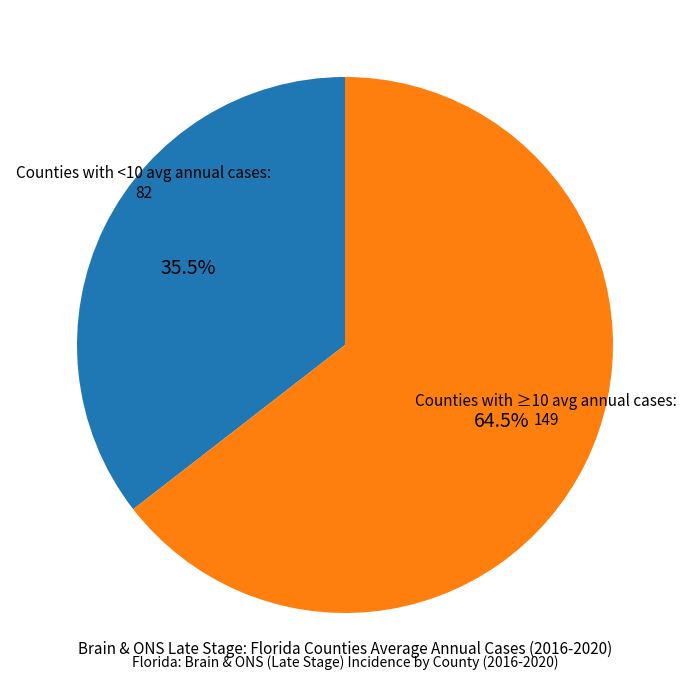

Which category has the biggest portion of the pie?

Counties with ≥10 avg annual cases: 149